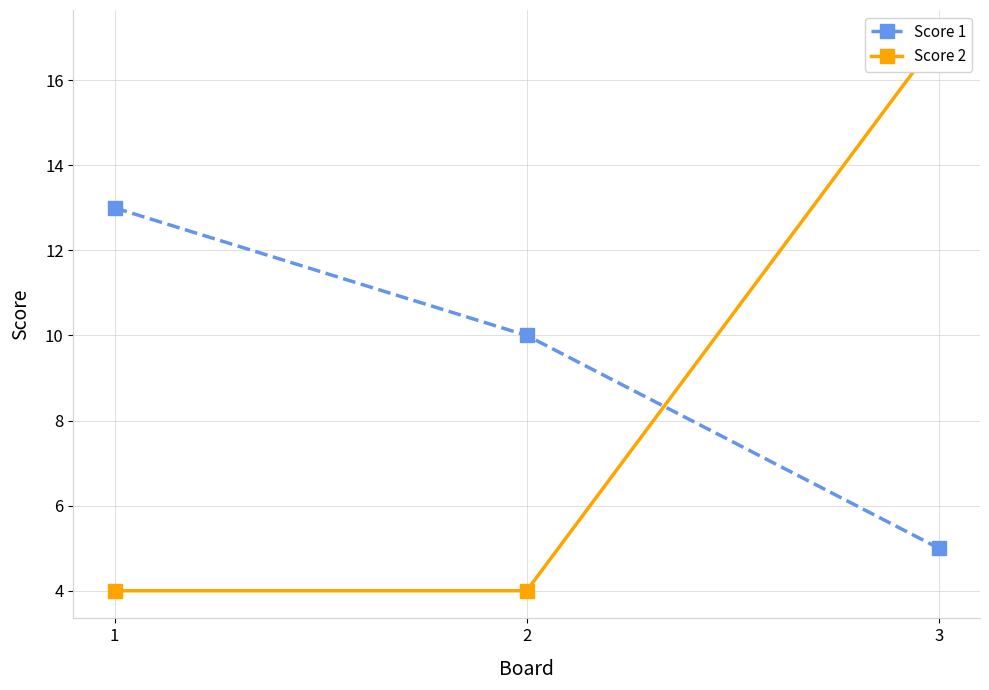

Count the Score 2 values in the range 4 to 17.

3